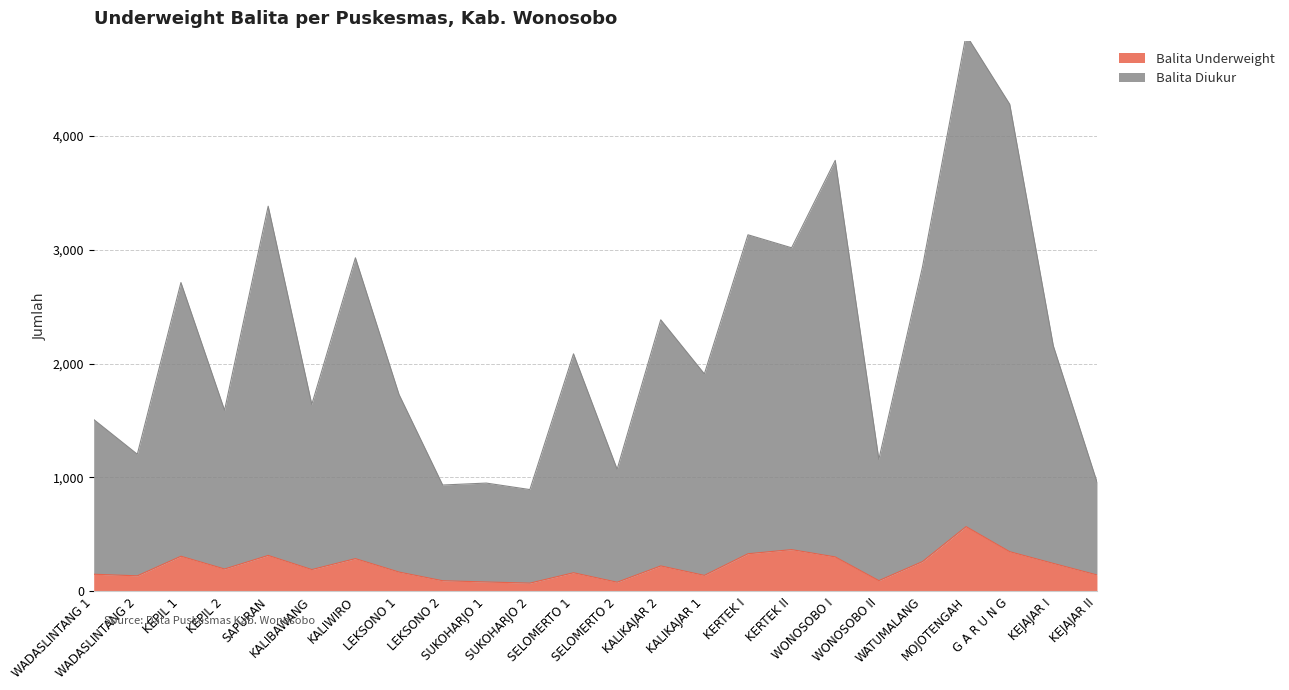

The Balita Underweight series shows 367 at KERTEK II. True or false?

True